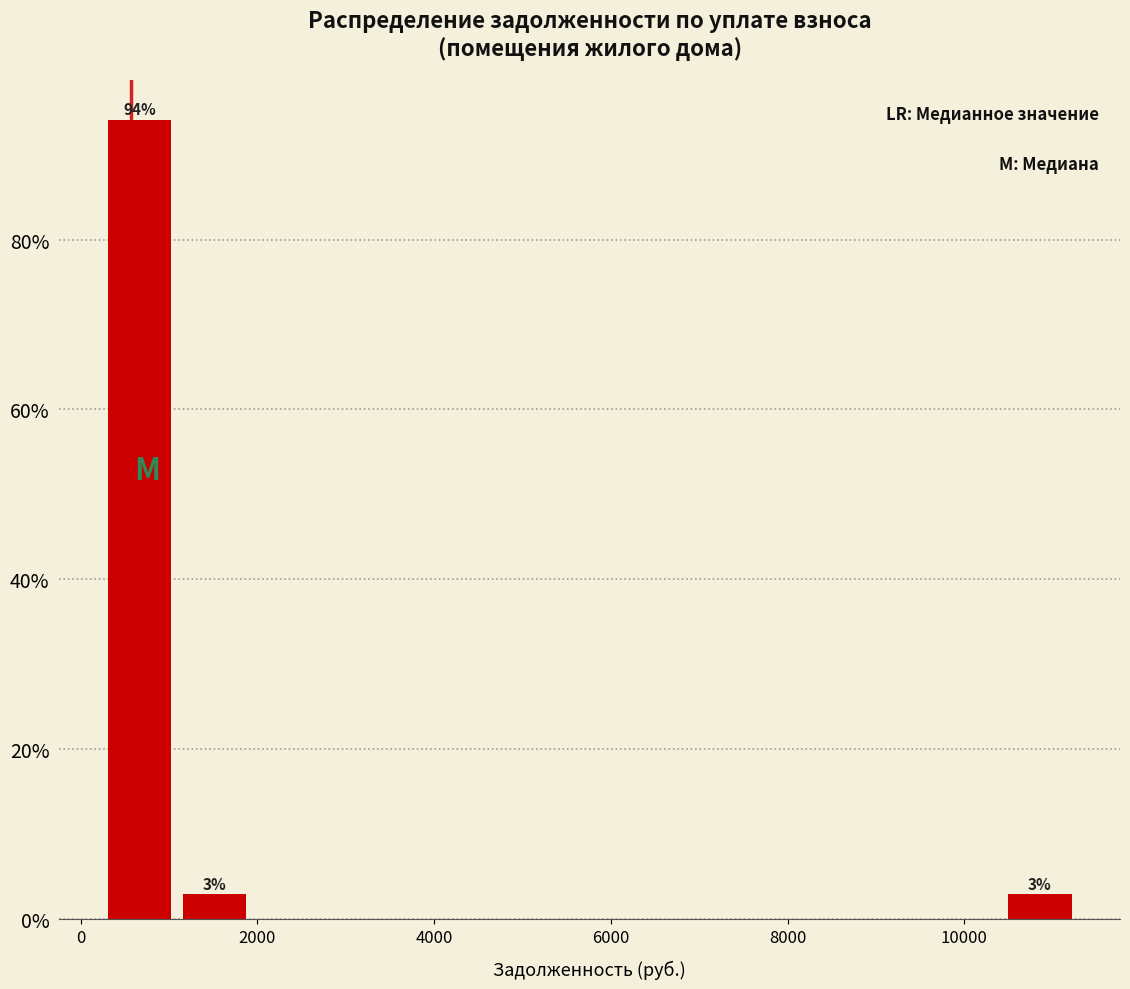

Over which range of the x-axis is the bar tallest?

400 to 1200